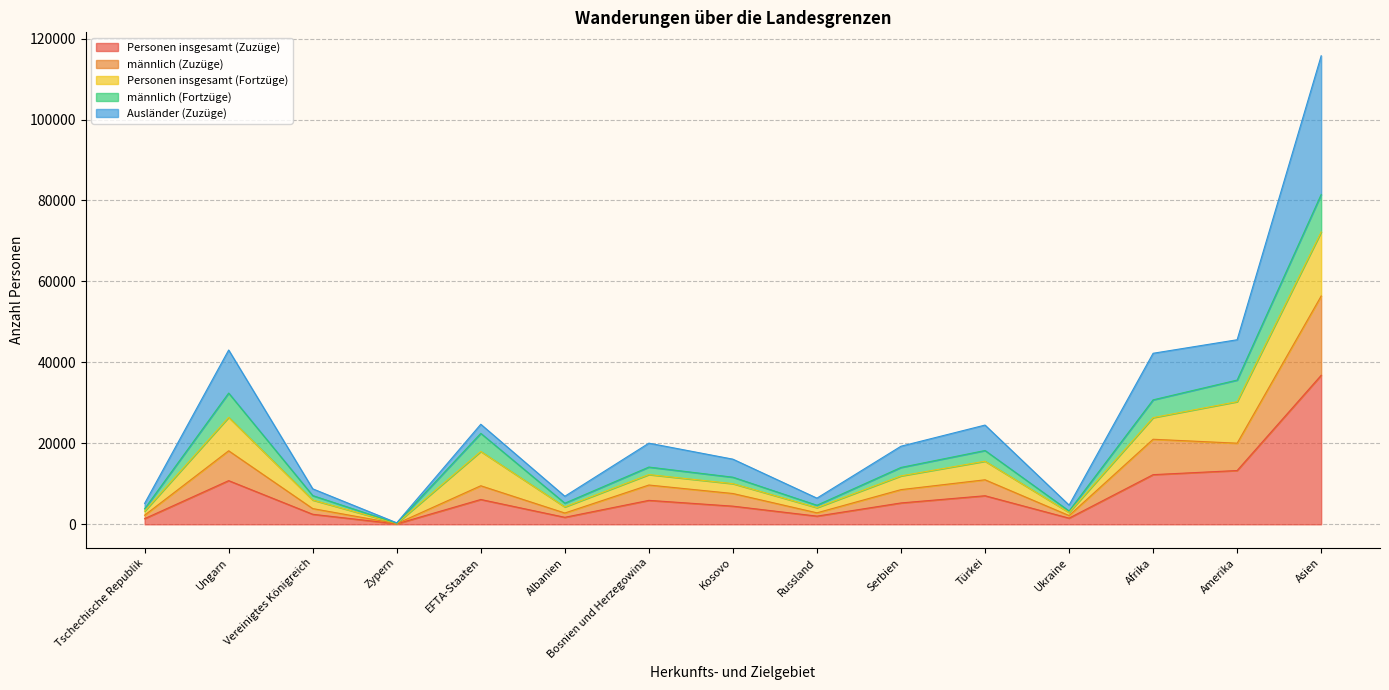

What is the highest value of the Personen insgesamt (Zuzüge) series?

36820